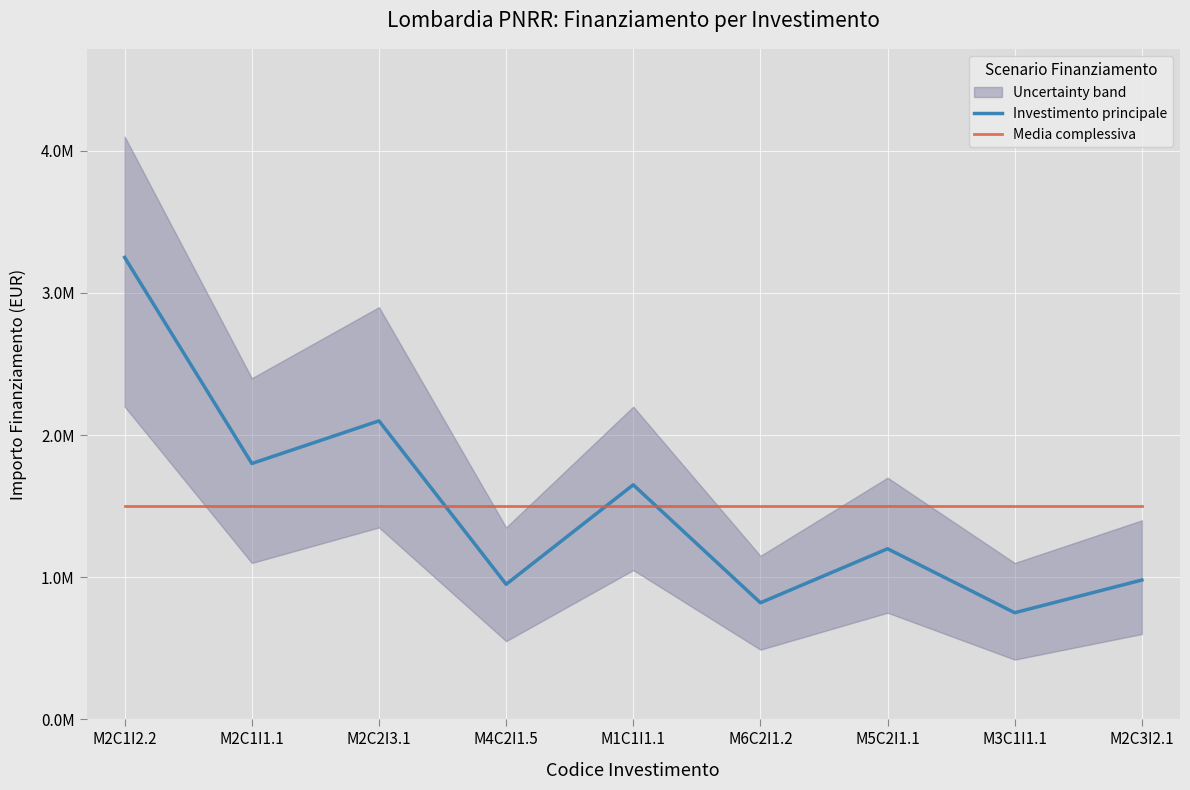

What is the value of the Media complessiva point at the 4th from the left?

1500000